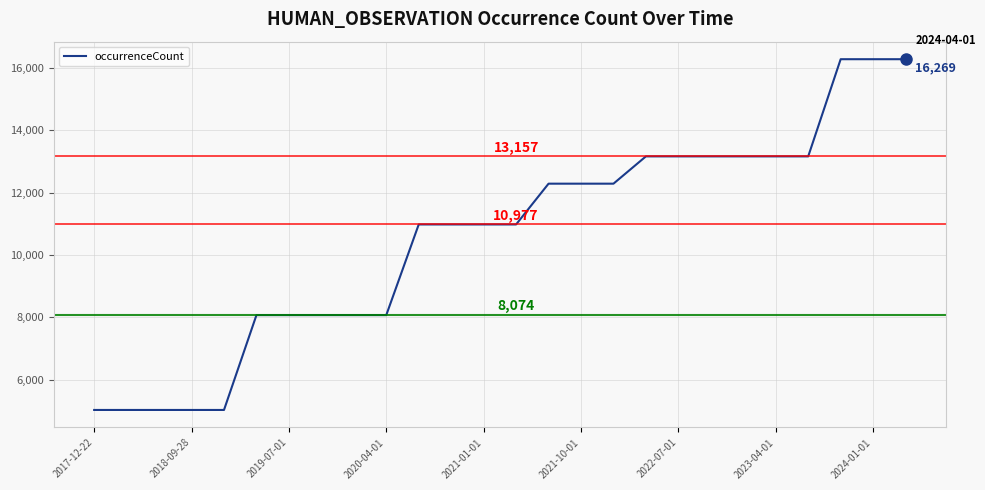

Reading left to right, extract all data points from this chart.

5036	5036	5036	5036	5036	8074	8074	8074	8074	8074	10977	10977	10977	10977	12283	12283	12283	13157	13157	13157	13157	13157	13157	16269	16269	16269